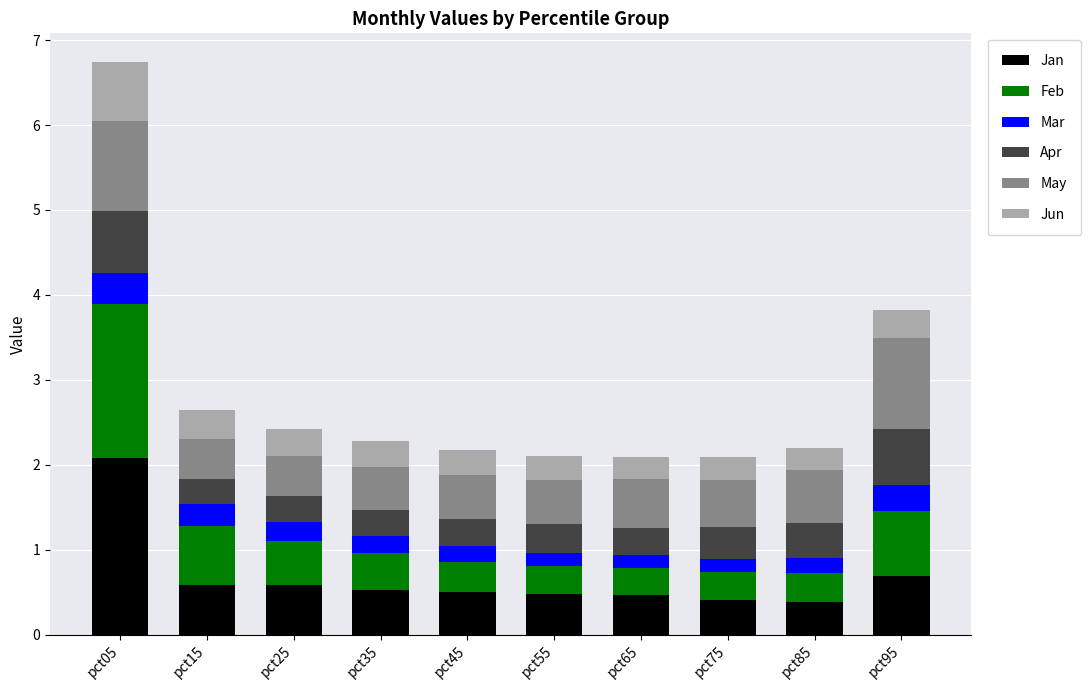

The value of Jan at pct95 is 0.7. True or false?

True